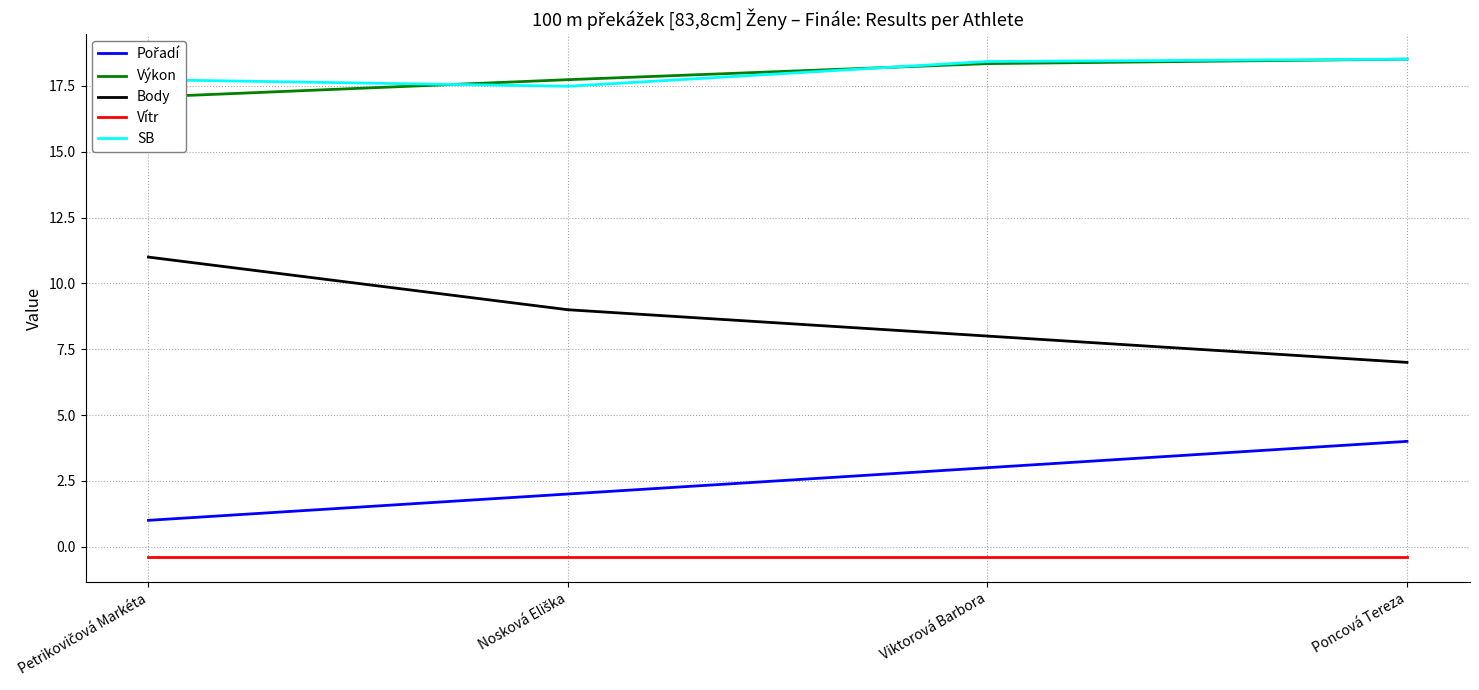

What is the maximum value shown in the chart?

18.5